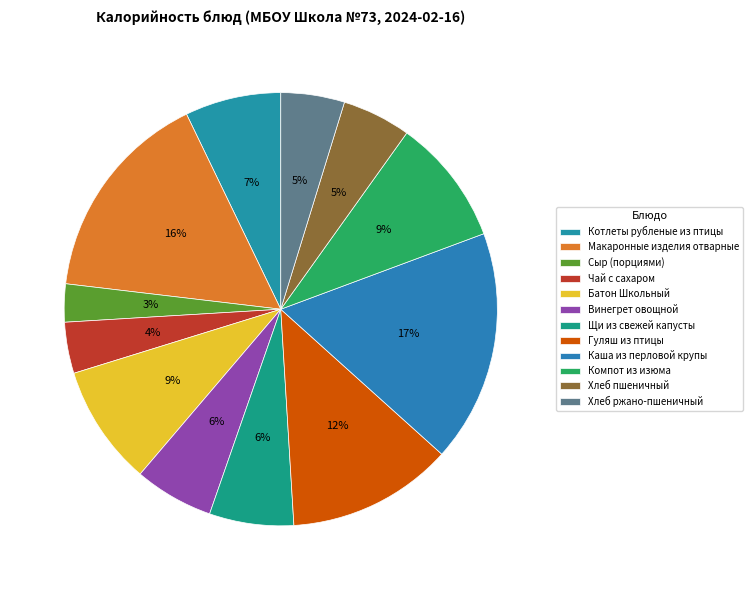

Count the number of slices in the pie.

12